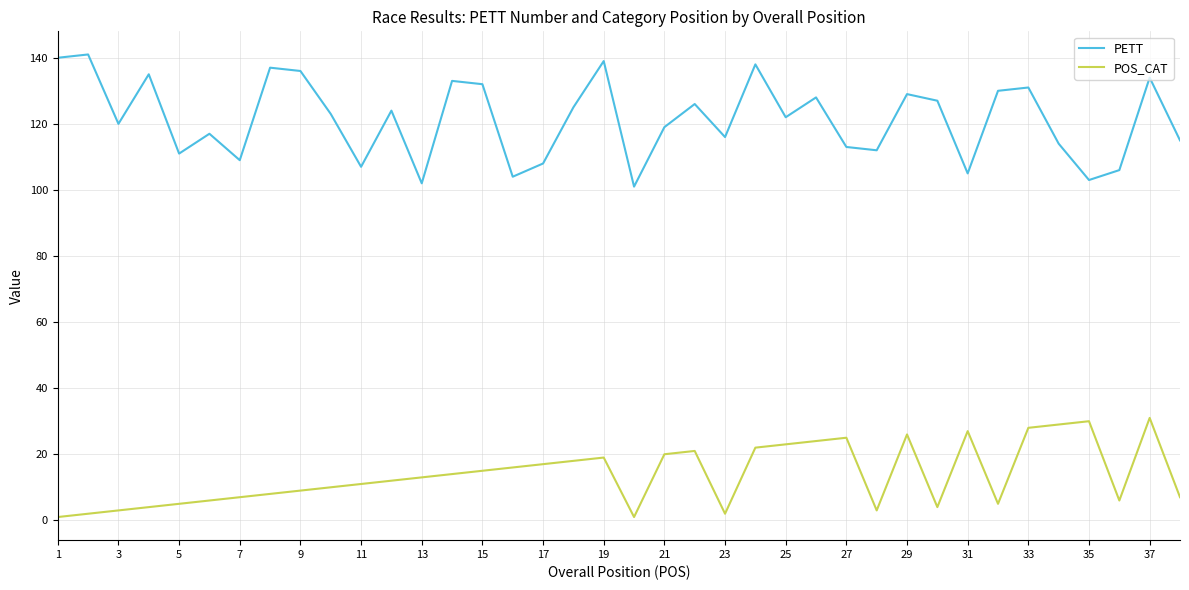

Which series has the largest total across all categories?

PETT